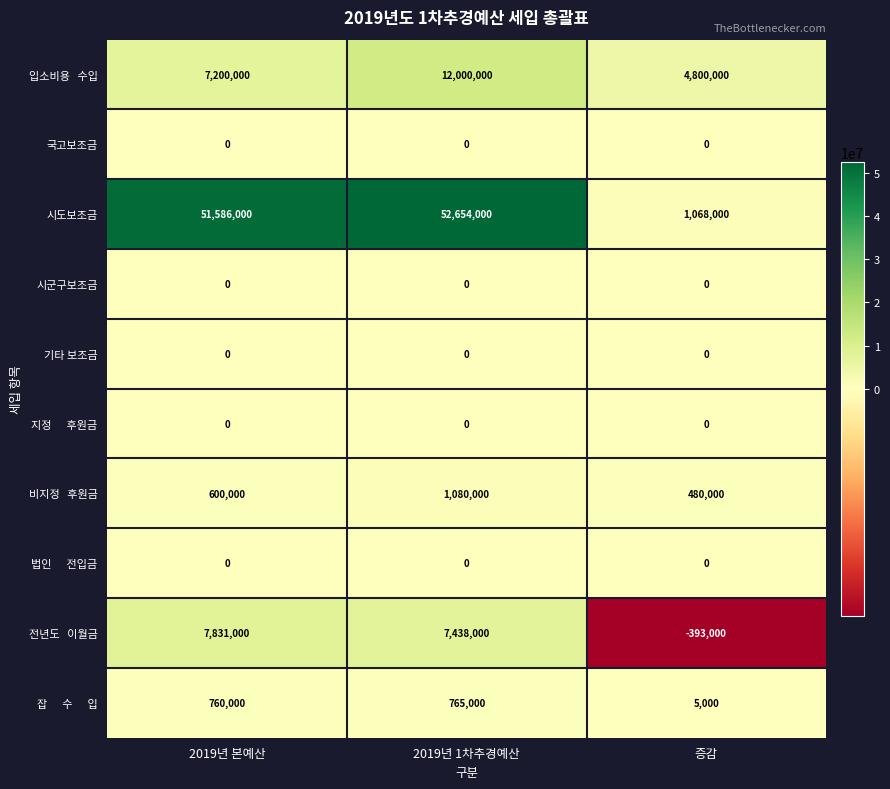

Which series has the widest spread of values?

시도보조금